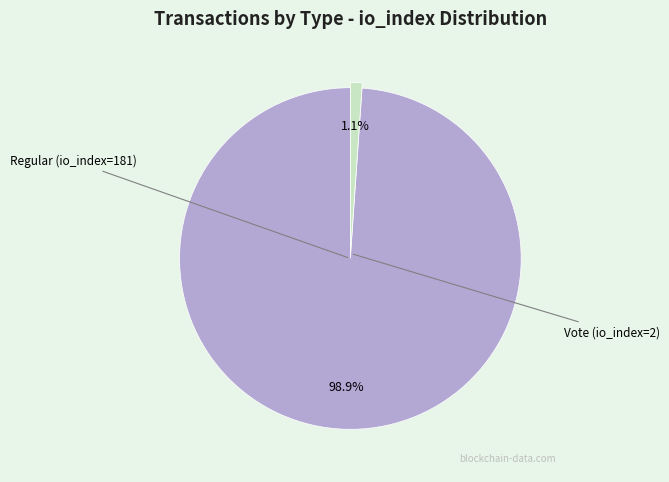

Does any single category account for the majority?

Yes